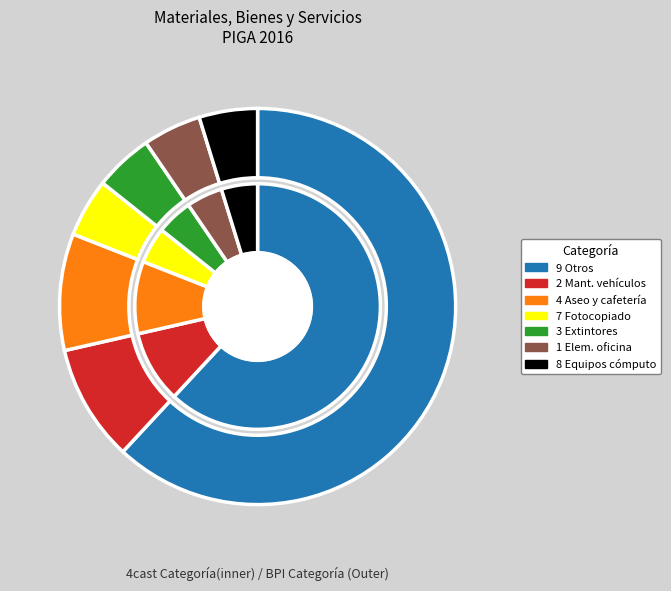

Is the sum of 1 Adquisición de elementos de oficina and 4 Servicio de aseo y cafetería greater than half?

No